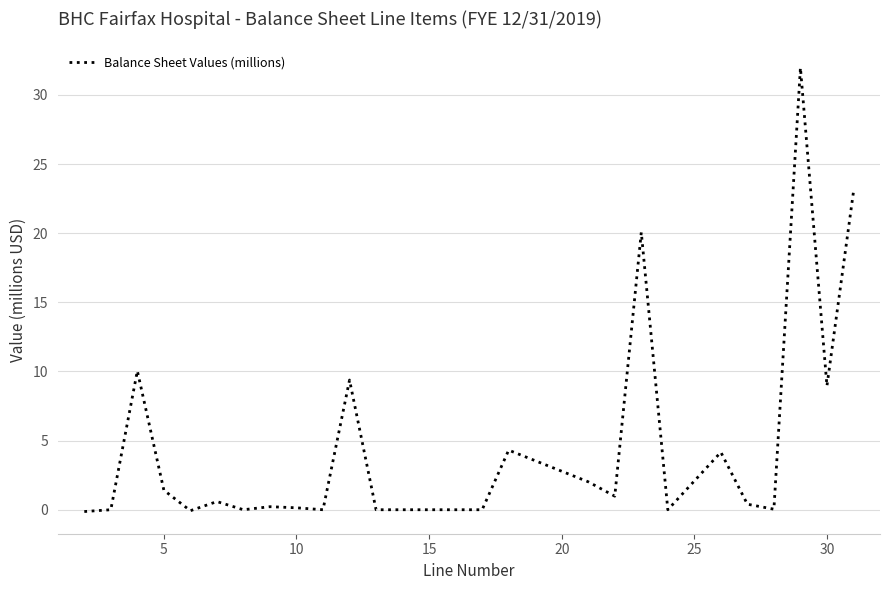

What is the maximum value shown in the chart?

32.0